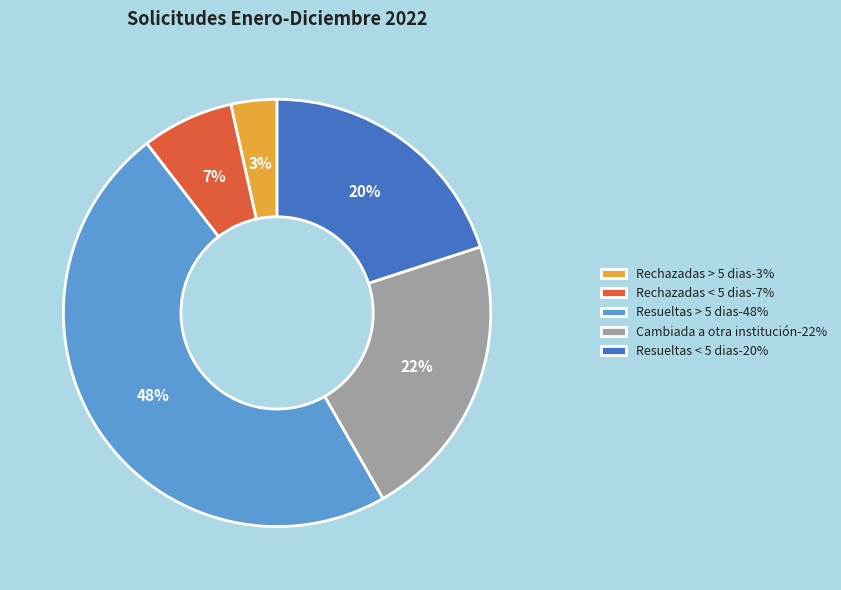

To the nearest percent, what is the average slice percentage?

20%